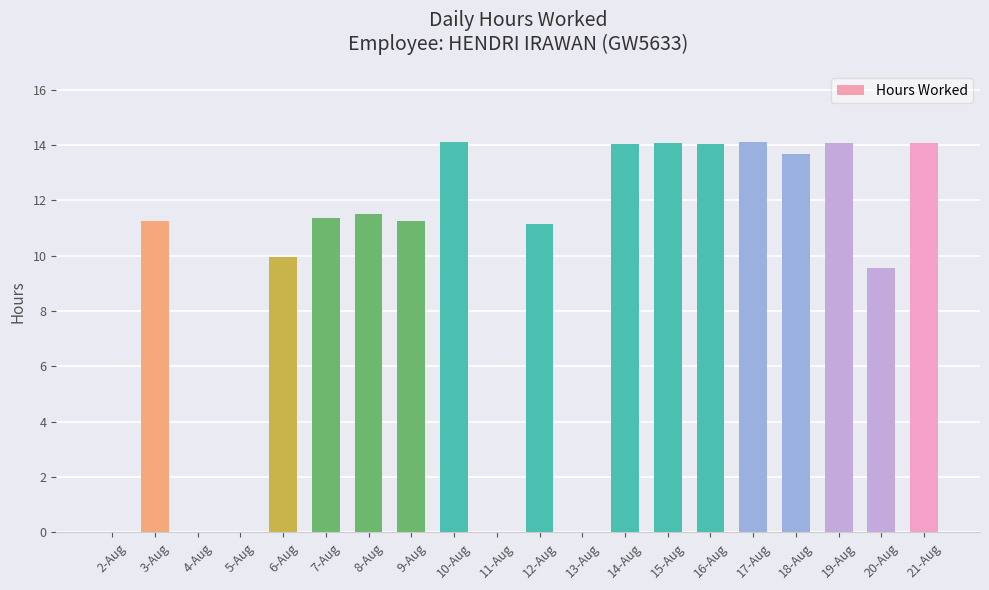

What is the sum of all values?

188.3